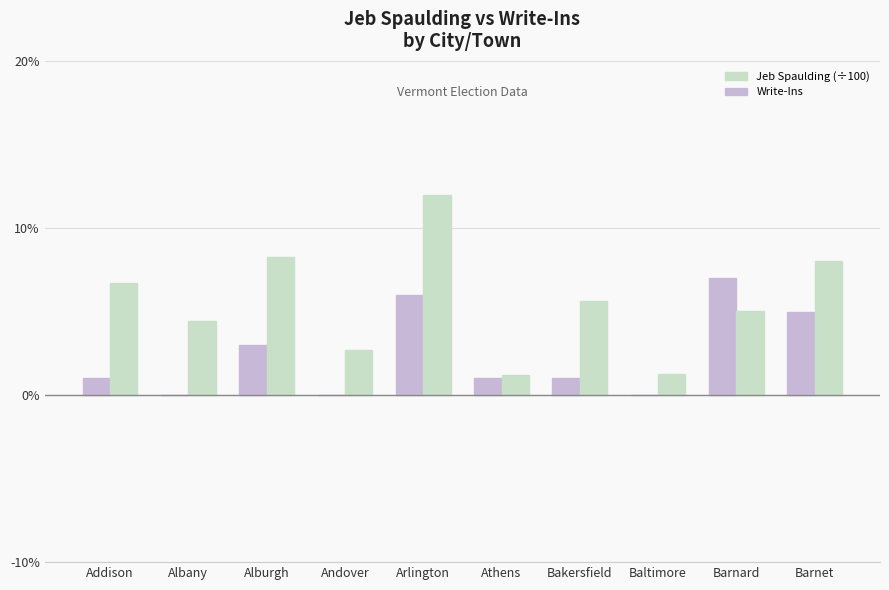

At which category does the chart reach its peak across all series?

Arlington